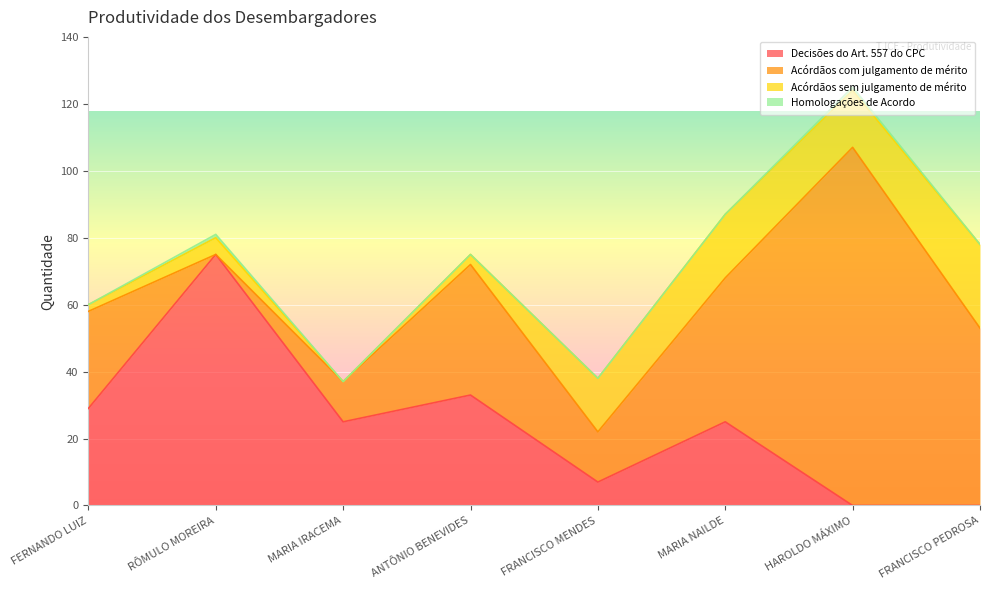

The Acórdãos sem julgamento de mérito series shows 19 at MARIA NAILDE. True or false?

True